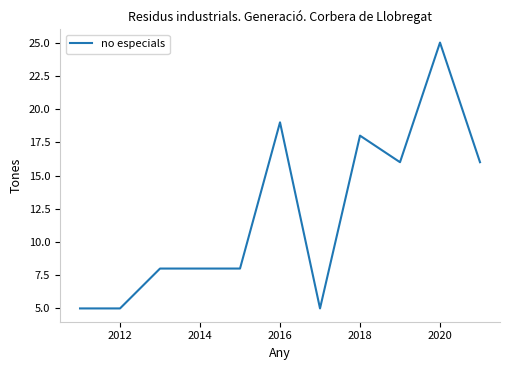

Does the chart display data point markers on the line(s)?

No